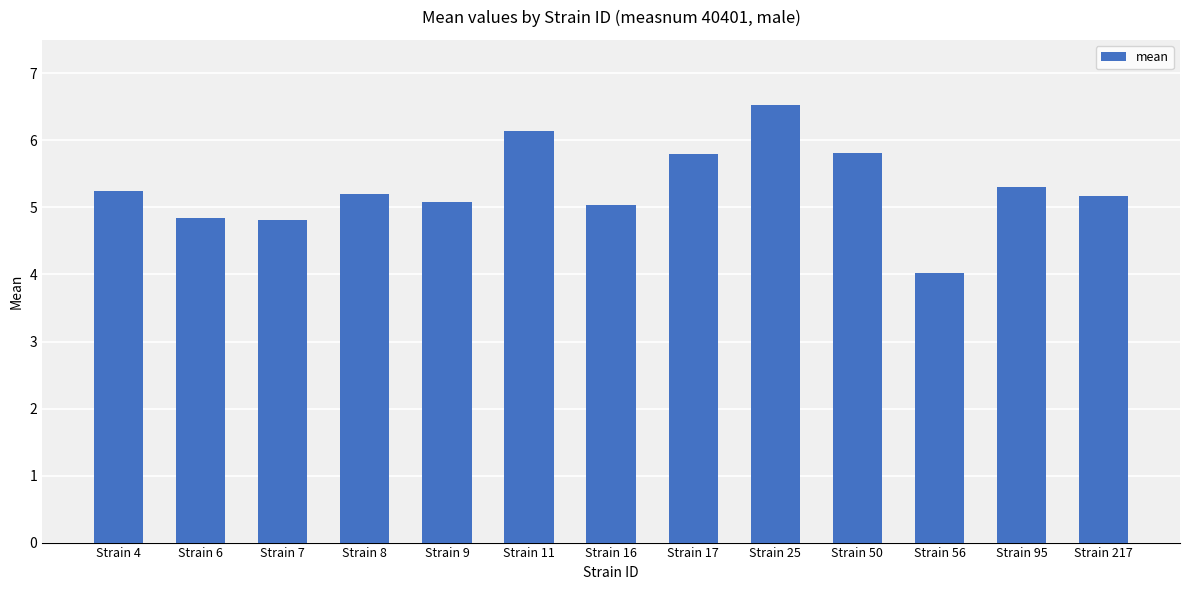

What is the value of the 6th bar from the left?

6.1